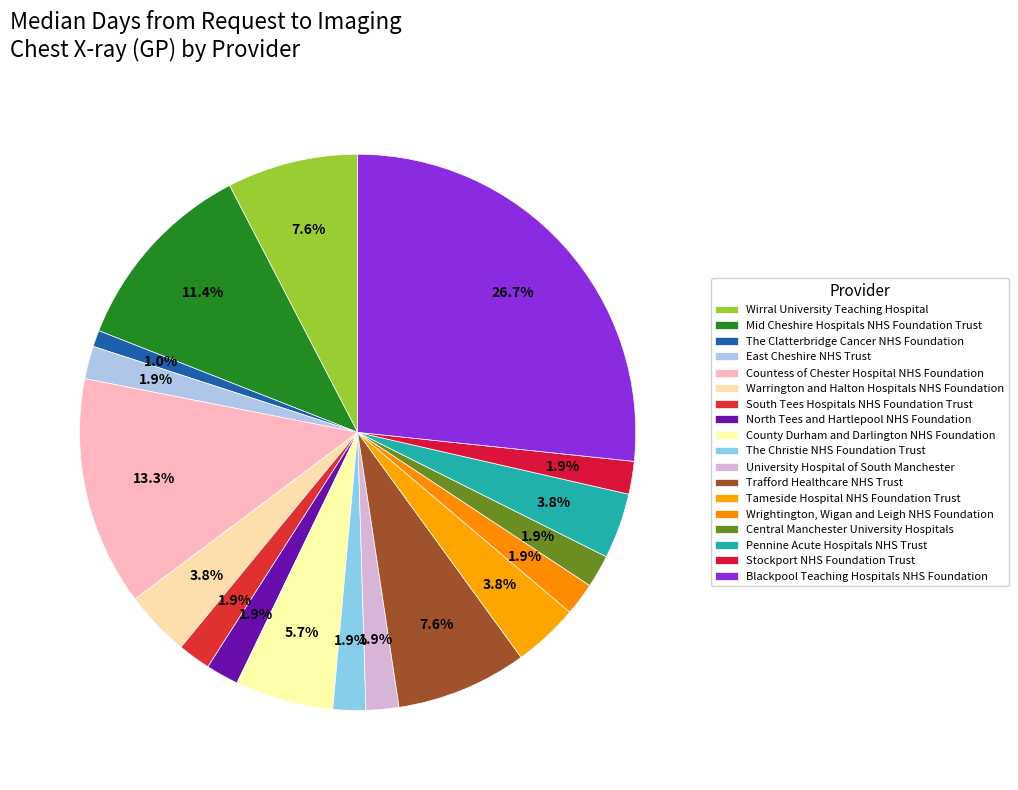

How many segments does this pie chart have?

18